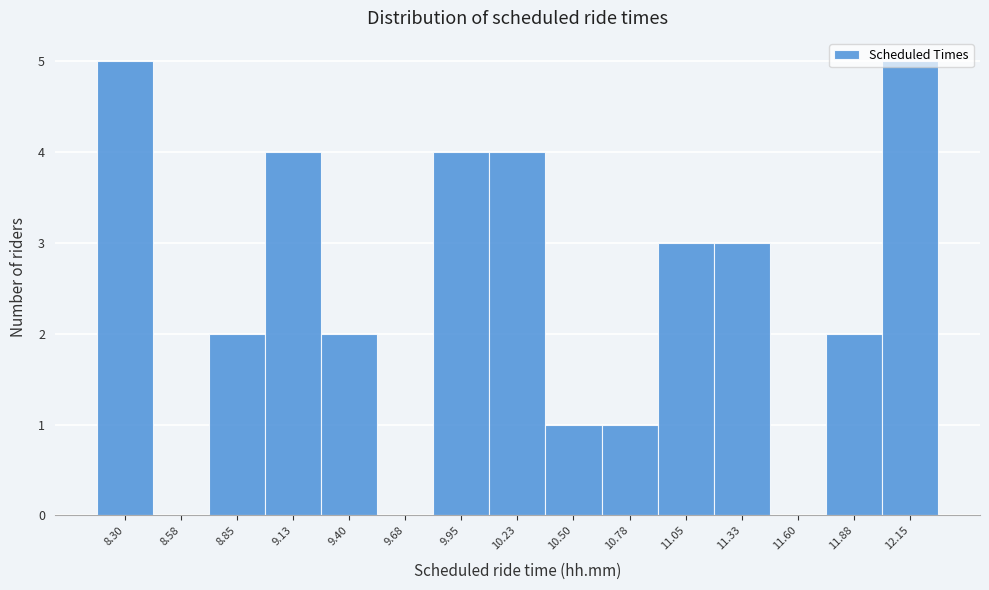

What is the greatest value displayed?

5